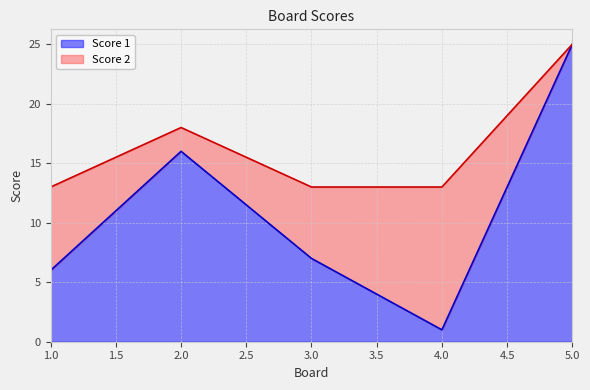

Which category has the highest value across all series?

5